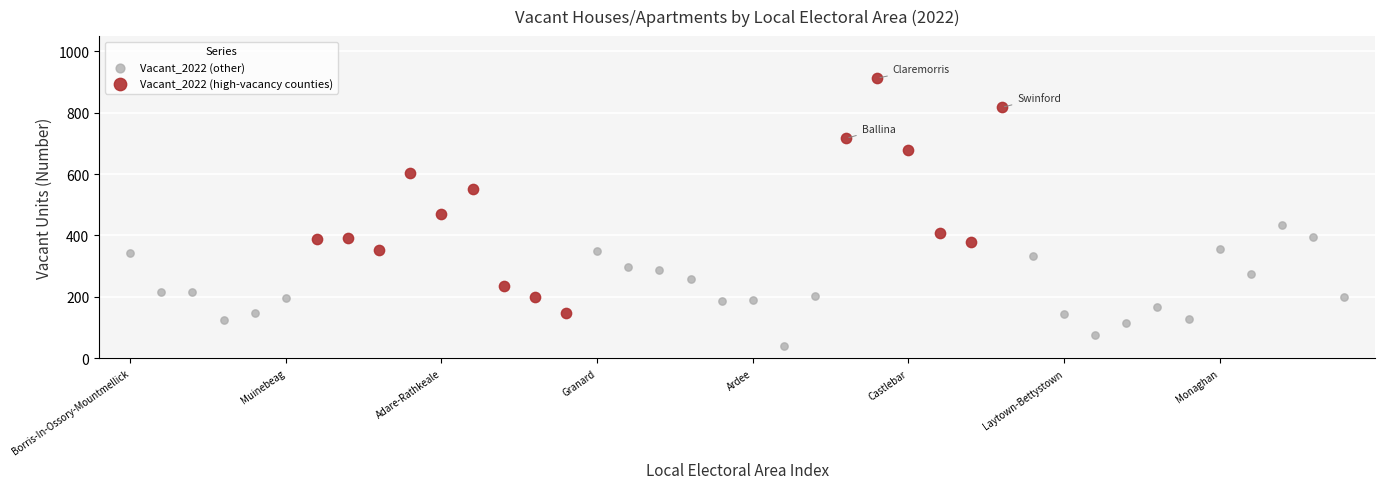

Which series contains the highest Y value?

Vacant_2022 (high-vacancy counties)